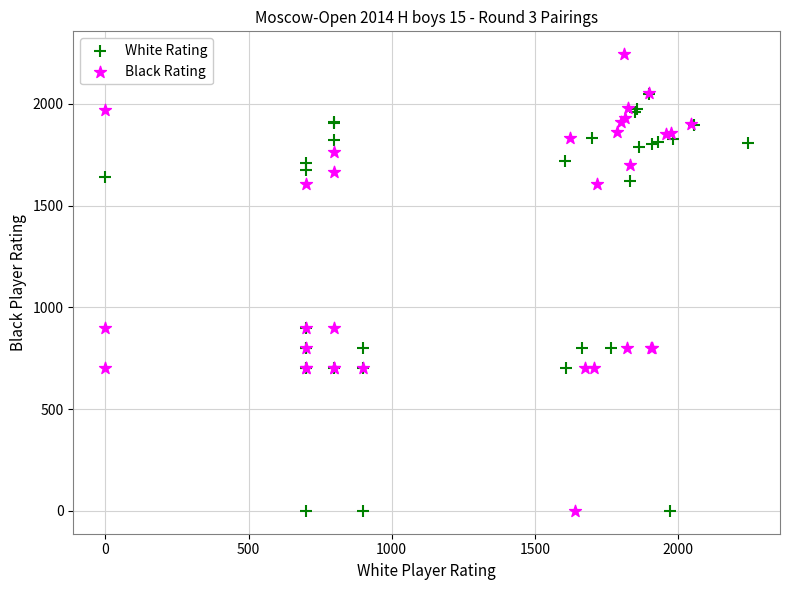

Which series has the largest Y range (max minus min)?

Black Rating